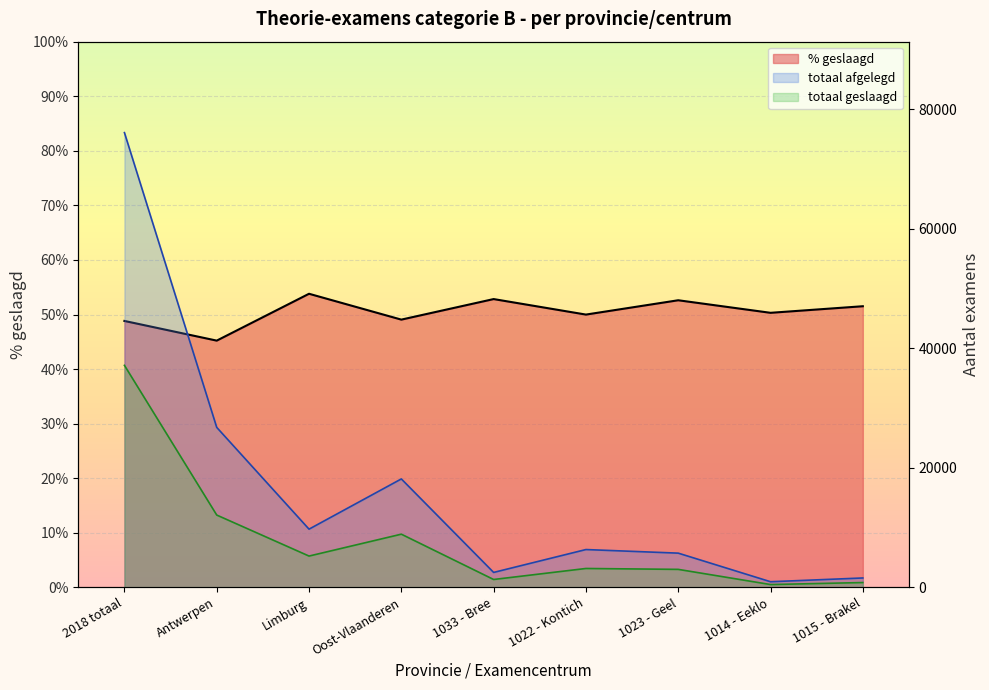

Count the % geslaagd values in the range 0 to 1.

9